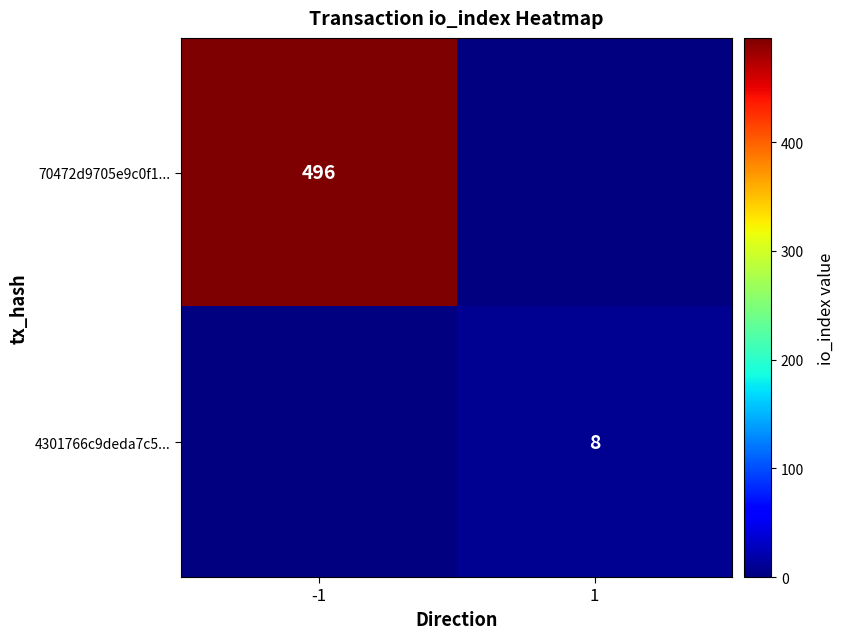

The value of 70472d9705e9c0f1... at -1 is 496. True or false?

True